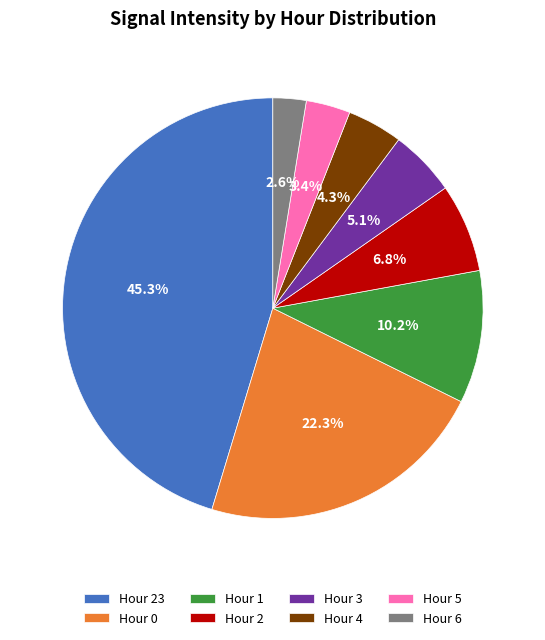

What percentage do Hour 2 and Hour 5 together represent?

10.2%